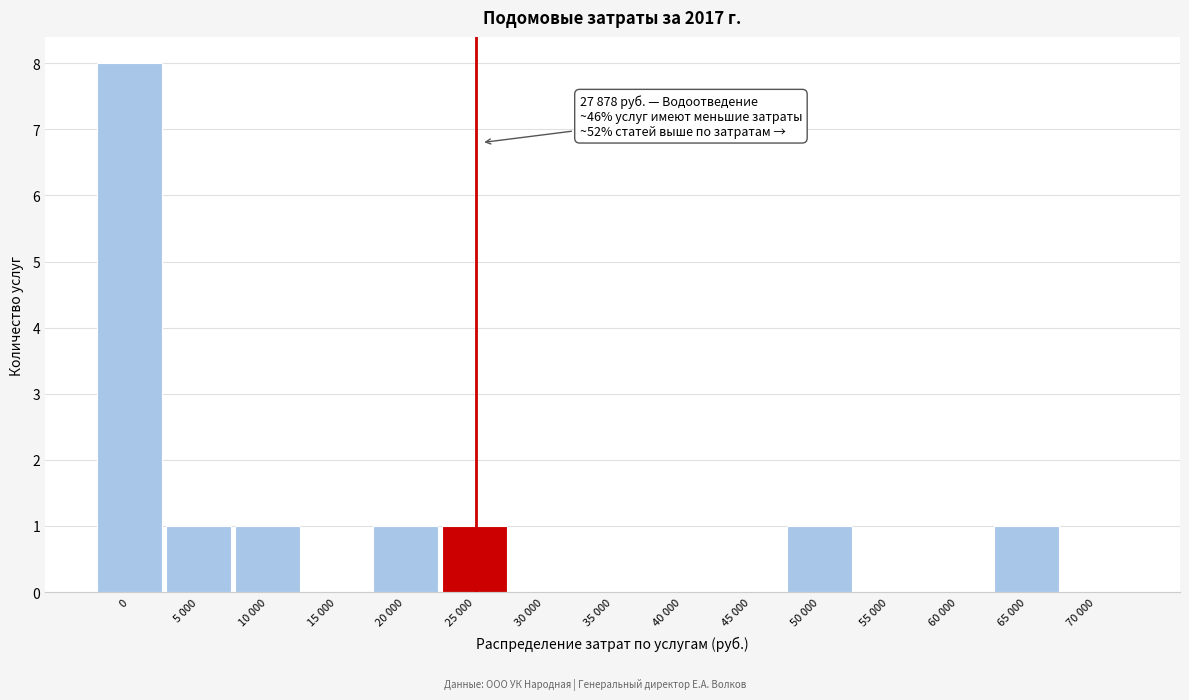

Reading right to left, extract all data points from this chart.

70 000=0	65 000=1	60 000=0	55 000=0	50 000=1	45 000=0	40 000=0	35 000=0	30 000=0	25 000=1	20 000=1	15 000=0	10 000=1	5 000=1	0=8